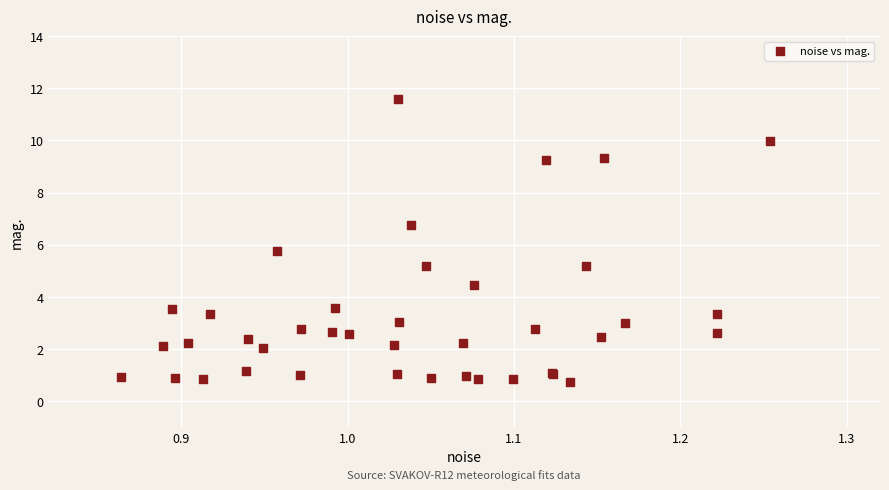

What Y value in the scatter plot is closest to 6?

5.8